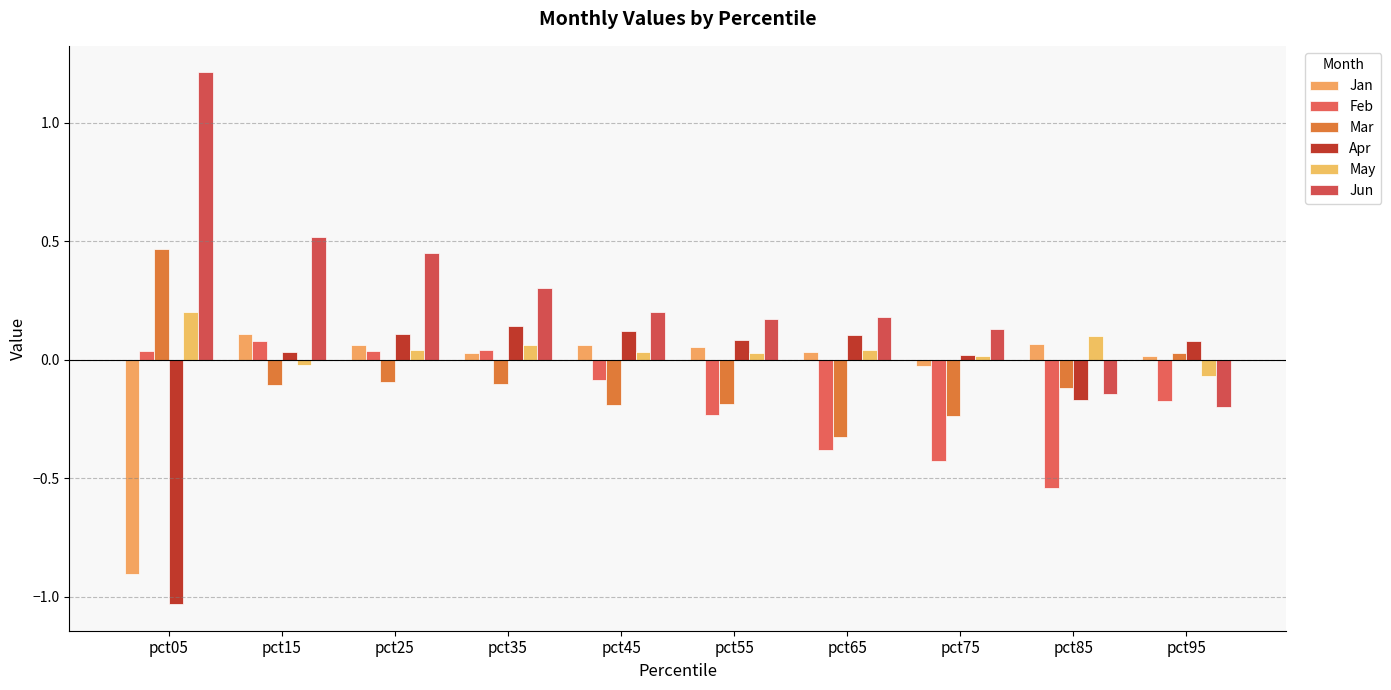

At which label is Jun closest to 0?

pct75